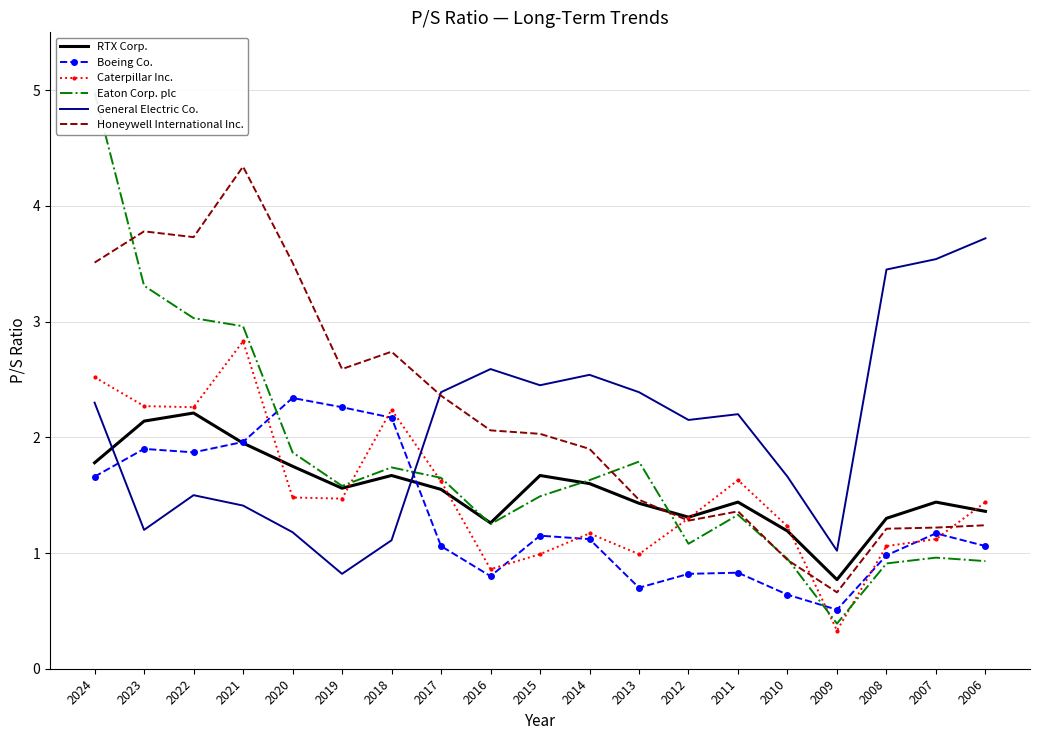

The value of Caterpillar Inc. at 2011 is 2.2. True or false?

False